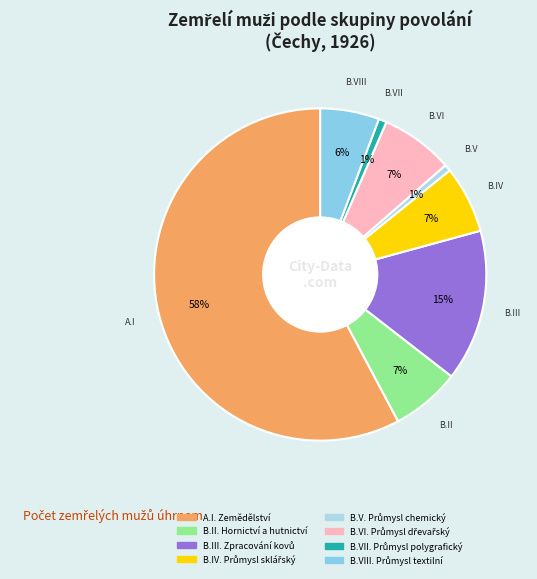

Do B.VII. Průmysl polygrafický and B.VIII. Průmysl textilní together represent more than half of the pie?

No